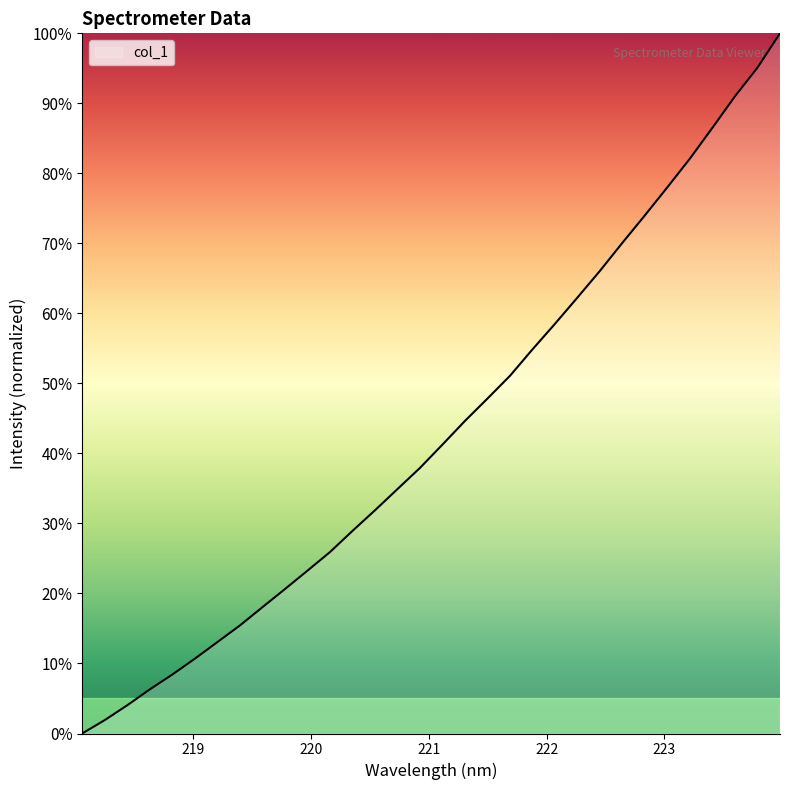

What is the maximum value shown in the chart?

100.0